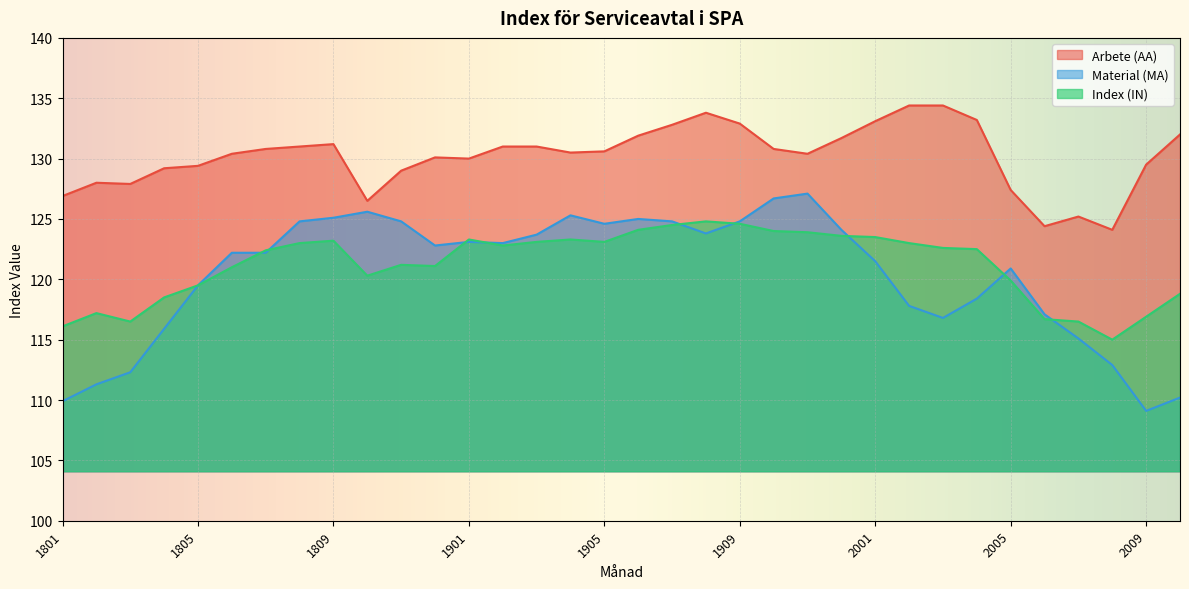

True or false: Index (IN) and Material (MA) intersect in this chart.

True